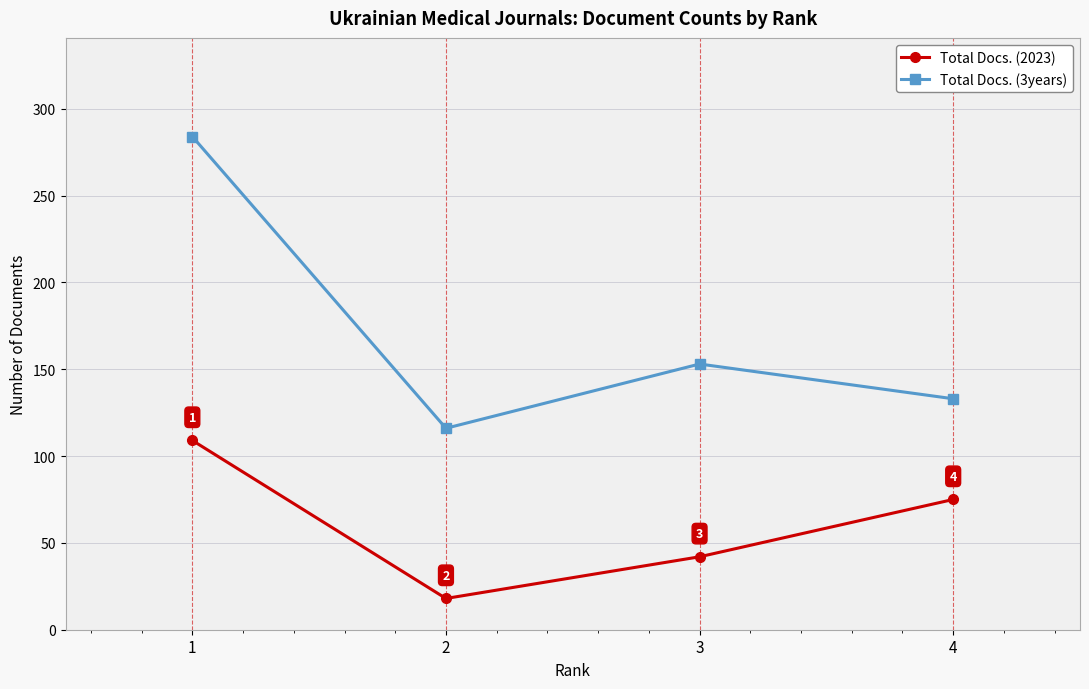

Does the chart have visible grid lines?

Yes